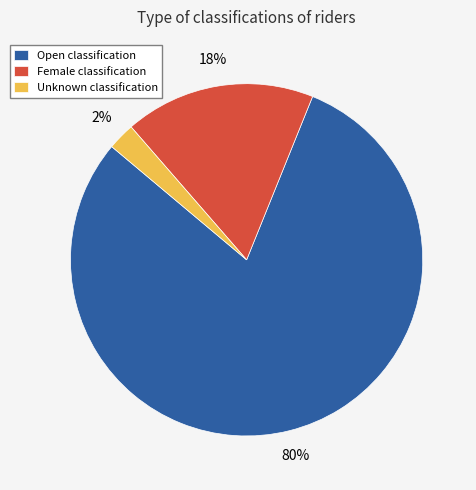

Rank the categories by value from lowest to highest.

Unknown, Female, Open